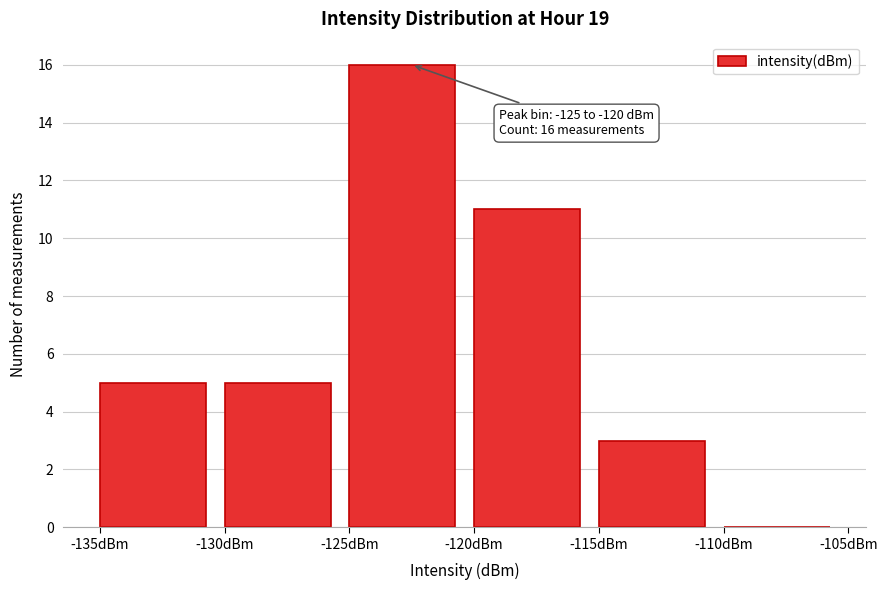

Which range on the x-axis has the tallest bar?

-125 to -120